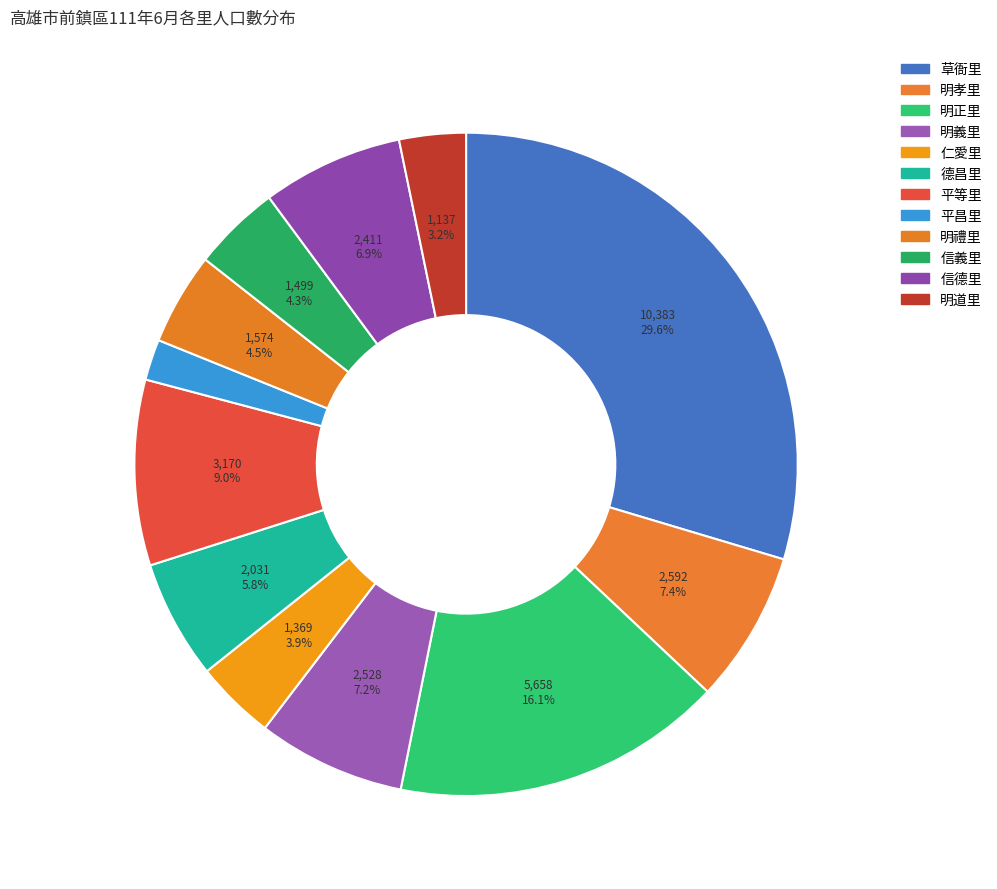

What is the change in value from 明正里 to 信德里?

-3247